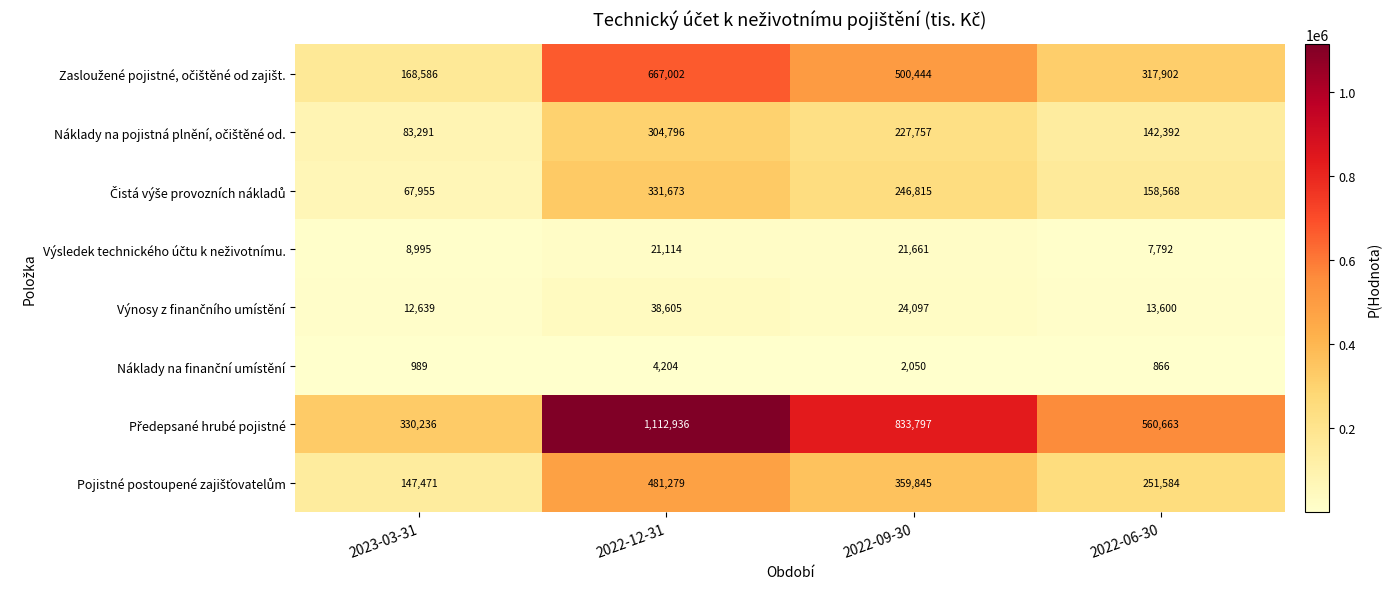

At which category does the chart reach its peak across all series?

2022-12-31